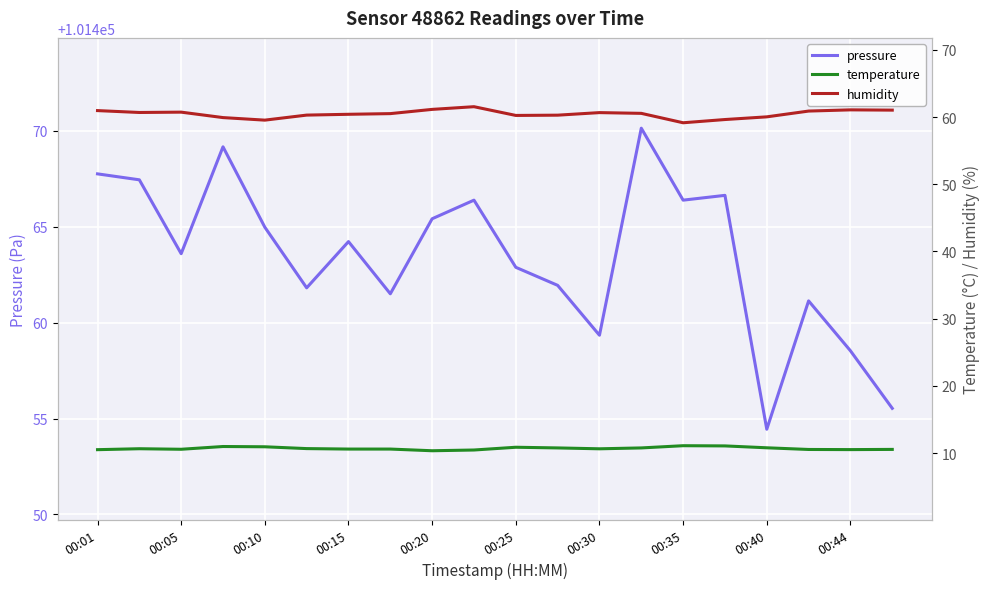

Reading right to left, transcribe all the data shown in this chart.

pressure: 101455.5	101458.5	101461.1	101454.4	101466.6	101466.4	101470.1	101459.3	101461.9	101462.9	101466.4	101465.4	101461.5	101464.2	101461.8	101465.0	101469.2	101463.6	101467.4	101467.8
temperature: 10.6	10.5	10.5	10.8	11.1	11.1	10.8	10.6	10.8	10.9	10.5	10.3	10.6	10.6	10.7	10.9	11.0	10.6	10.7	10.5
humidity: 61.0	61.1	60.9	60.0	59.6	59.1	60.5	60.7	60.3	60.2	61.5	61.1	60.5	60.4	60.3	59.5	59.9	60.7	60.7	61.0